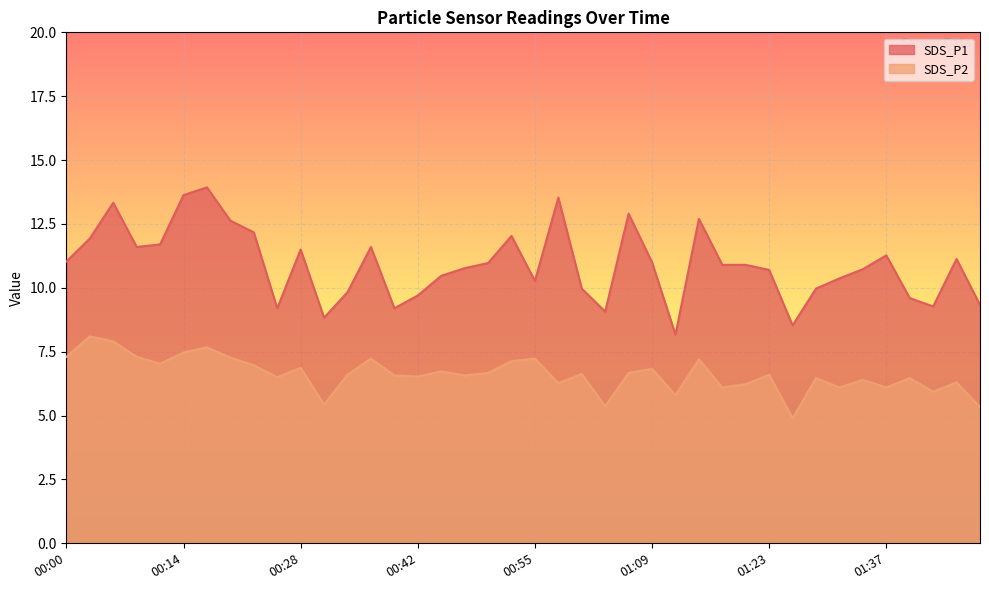

What value does the SDS_P2 series have at 00:44?

6.7